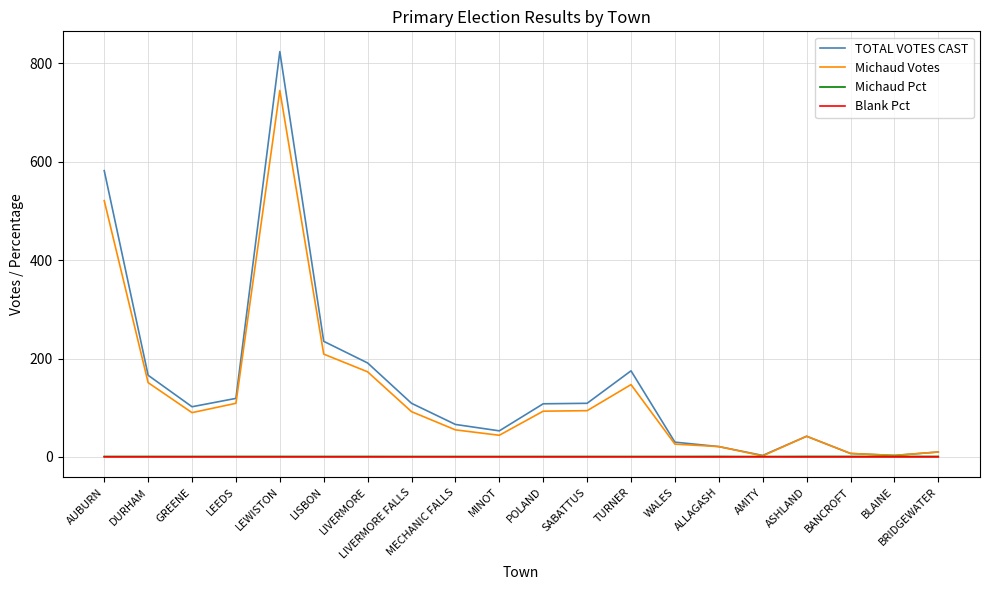

Which series has the widest spread of values?

TOTAL VOTES CAST